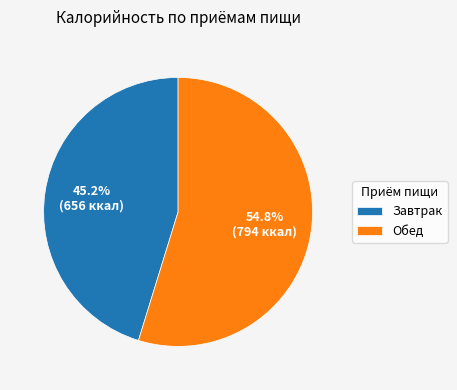

To the nearest percent, what is the difference between the largest and smallest slice percentages?

10%